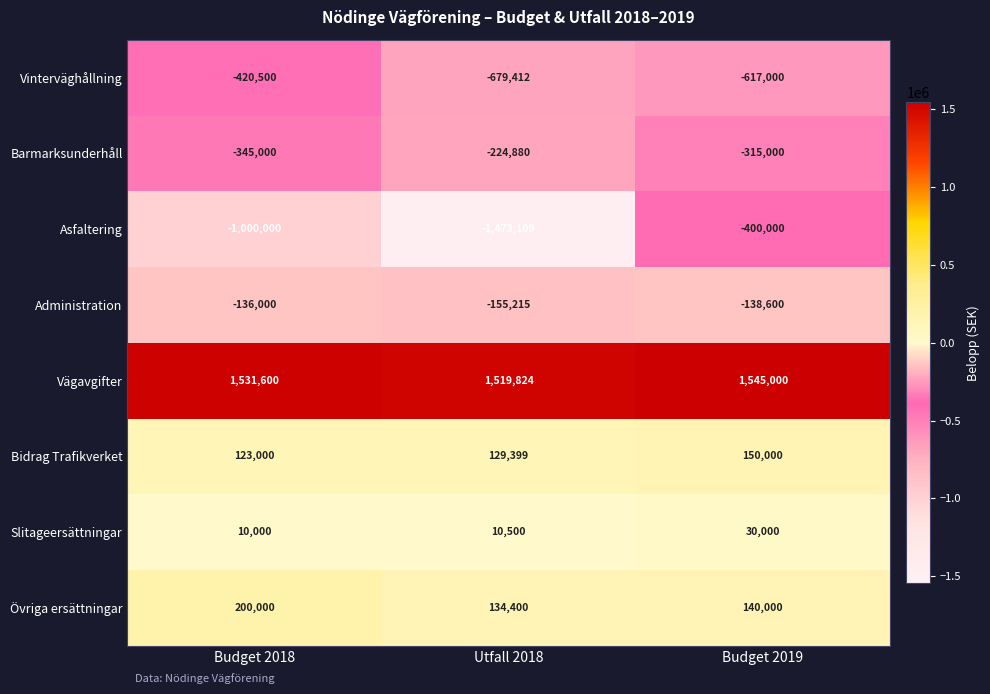

Which series has the largest total across all categories?

Vägavgifter